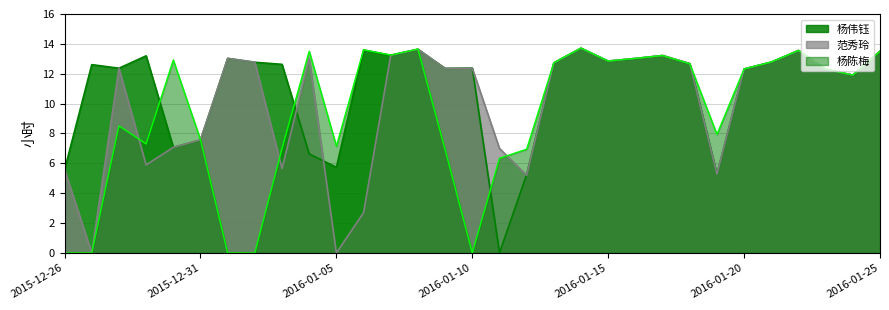

The 杨伟钰工时(小时) series shows 6.1 at 2015-12-29. True or false?

False